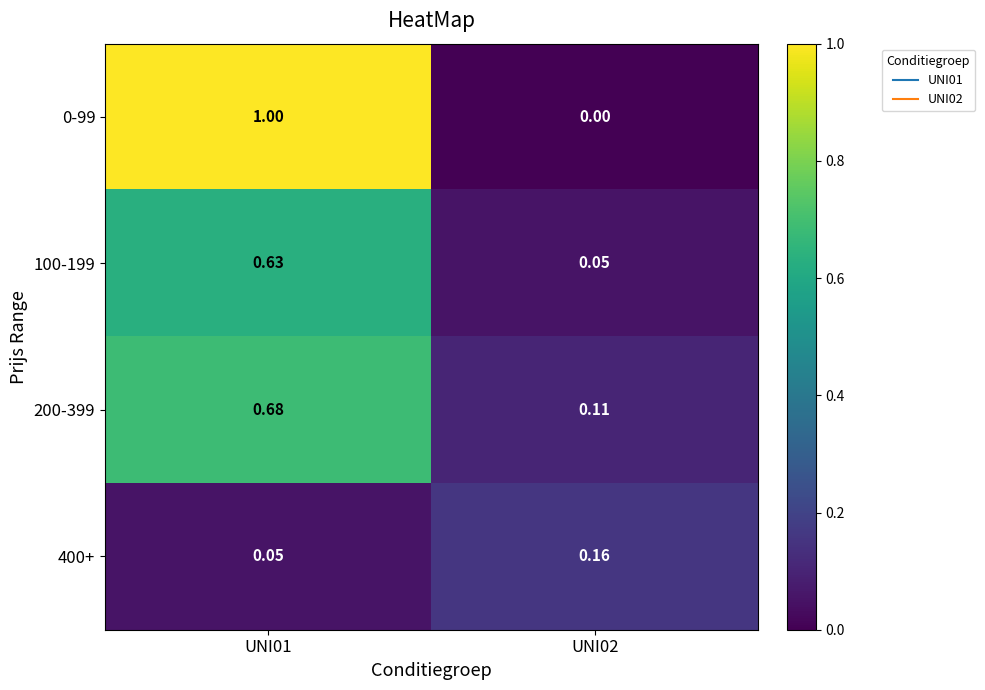

Is the value of 0-99 at UNI01 greater than the value of 100-199 at UNI01?

Yes